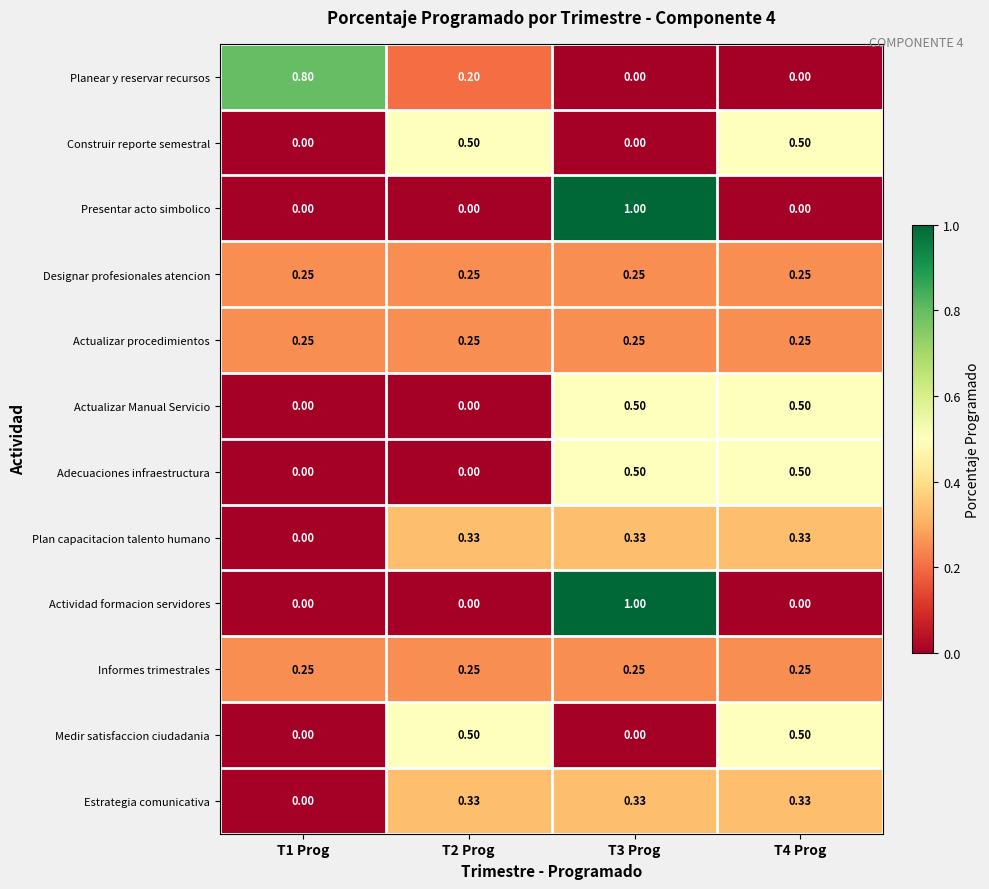

Is the value of Actualizar procedimientos at T4 Prog greater than the value of Planear y reservar recursos at T1 Prog?

No